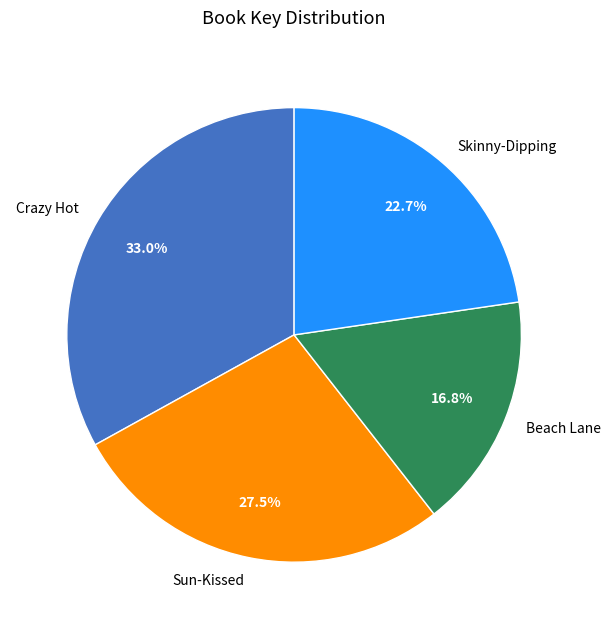

Count the number of slices in the pie.

4